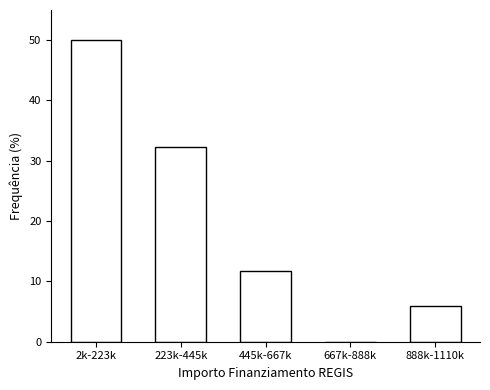

Reading left to right, transcribe all the data shown in this chart.

2k-223k=50.0	223k-445k=32.4	445k-667k=11.8	667k-888k=0.0	888k-1110k=5.9